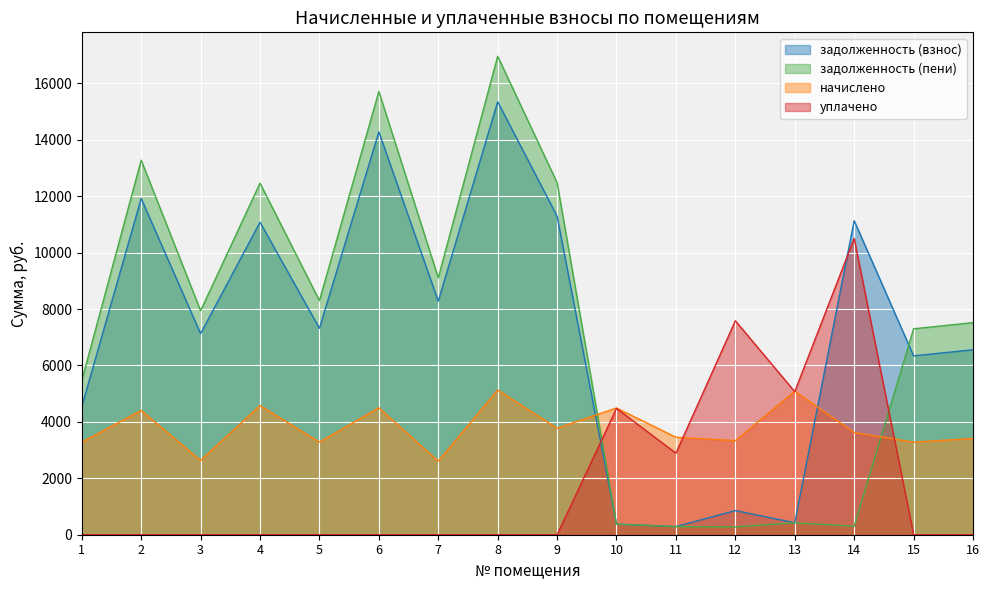

Rank the categories by задолженность (взнос) value from highest to lowest.

8, 6, 2, 9, 14, 4, 7, 5, 3, 16, 15, 1, 12, 13, 10, 11